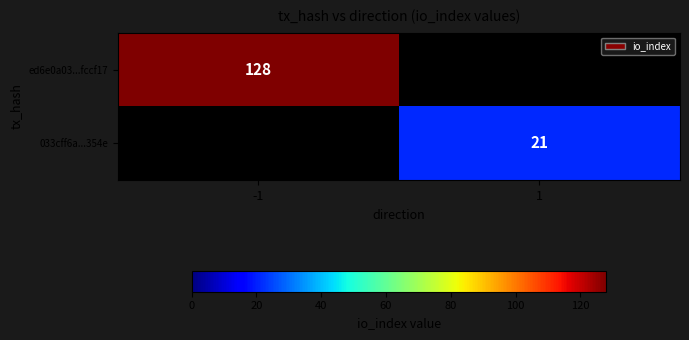

The 033cff6a...354e series shows 21 at 1. True or false?

True